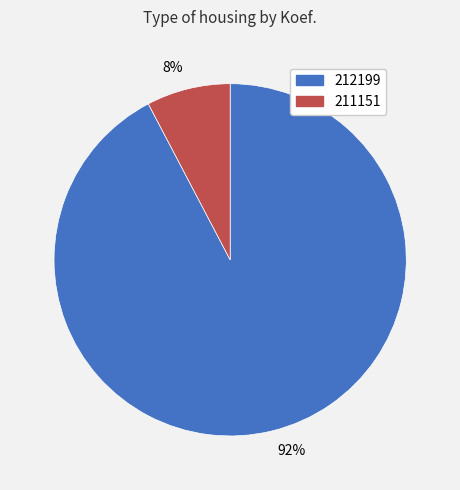

Is the sum of 92% and 8% greater than half?

Yes